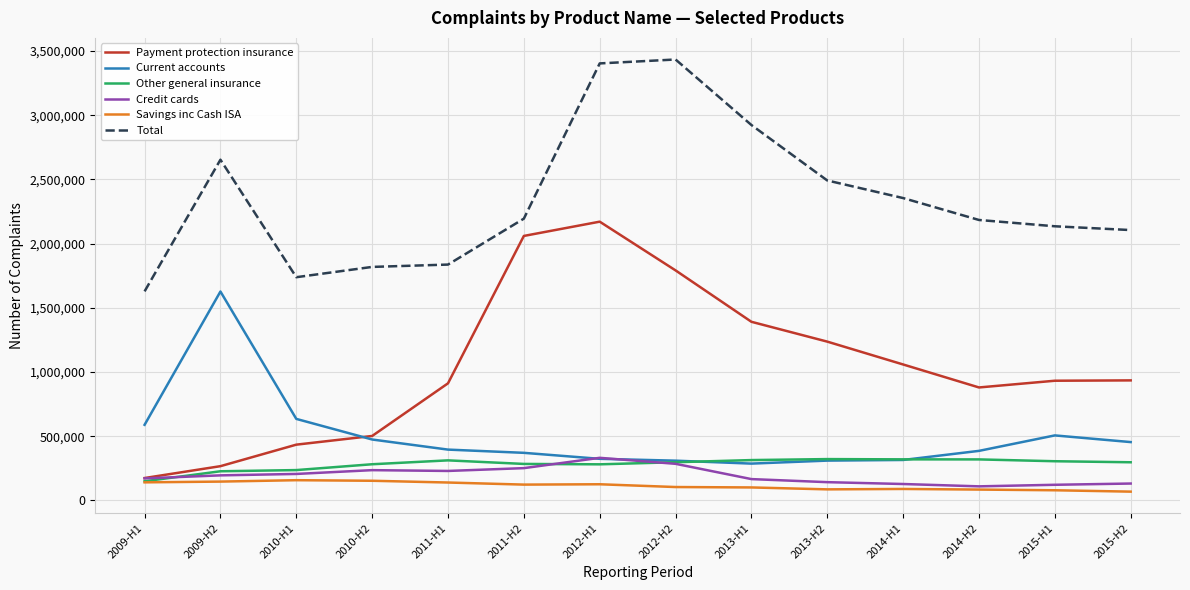

Where does the Other general insurance series first go above 297465?

2011-H1